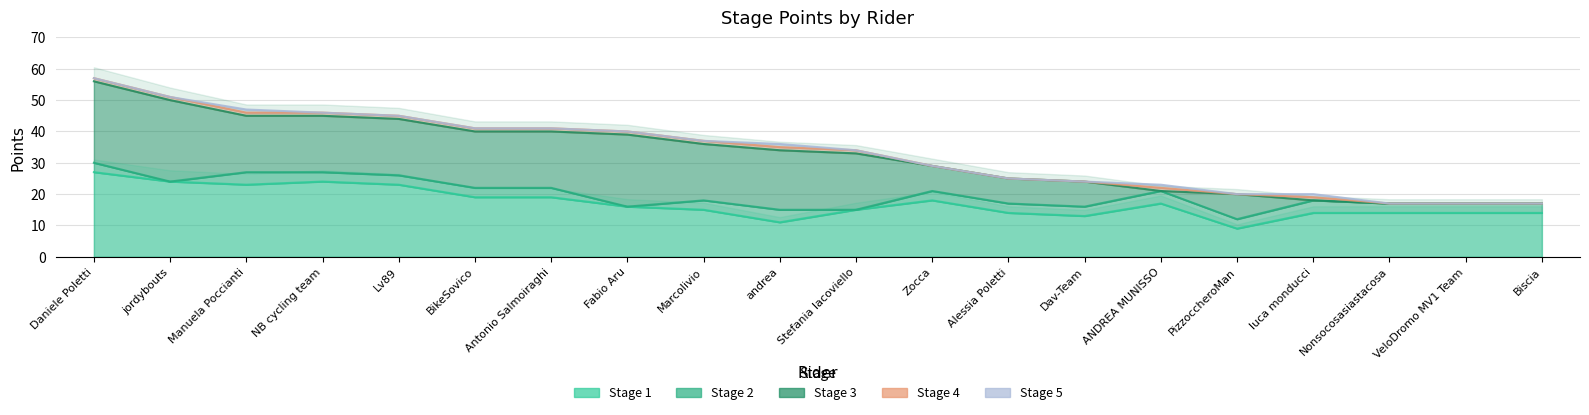

What is the difference between the maximum and minimum values in the Stage 3 series?

26